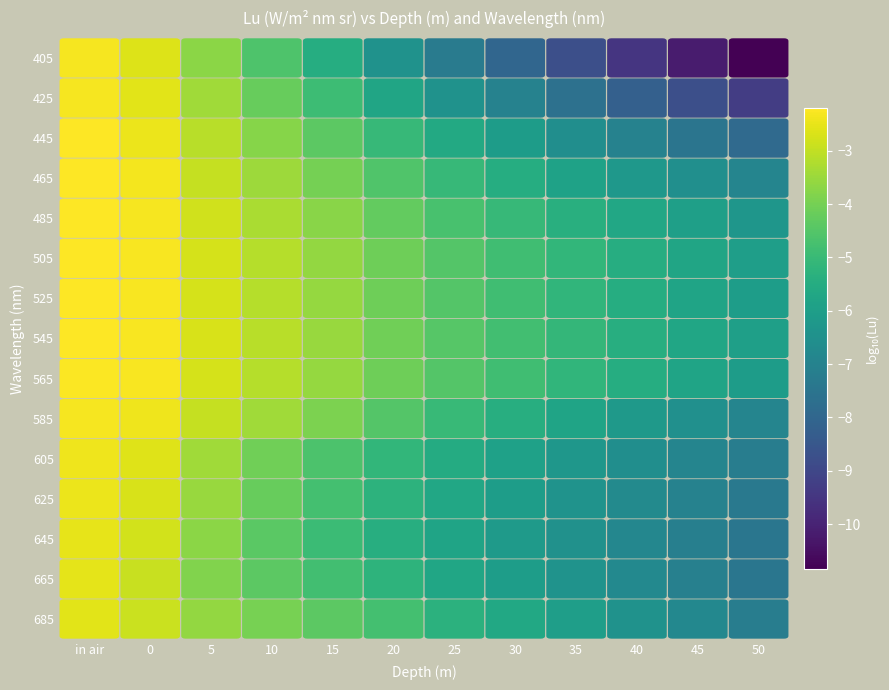

List the series in order of their peak value, highest first.

465, 505, 485, 525, 545, 445, 565, 405, 425, 585, 605, 625, 645, 665, 685